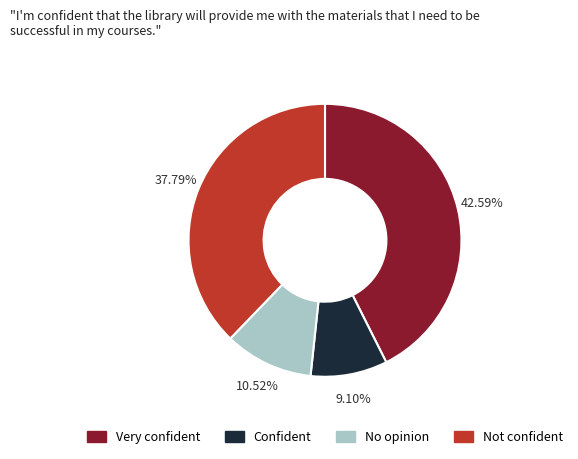

Does any single category account for the majority?

No